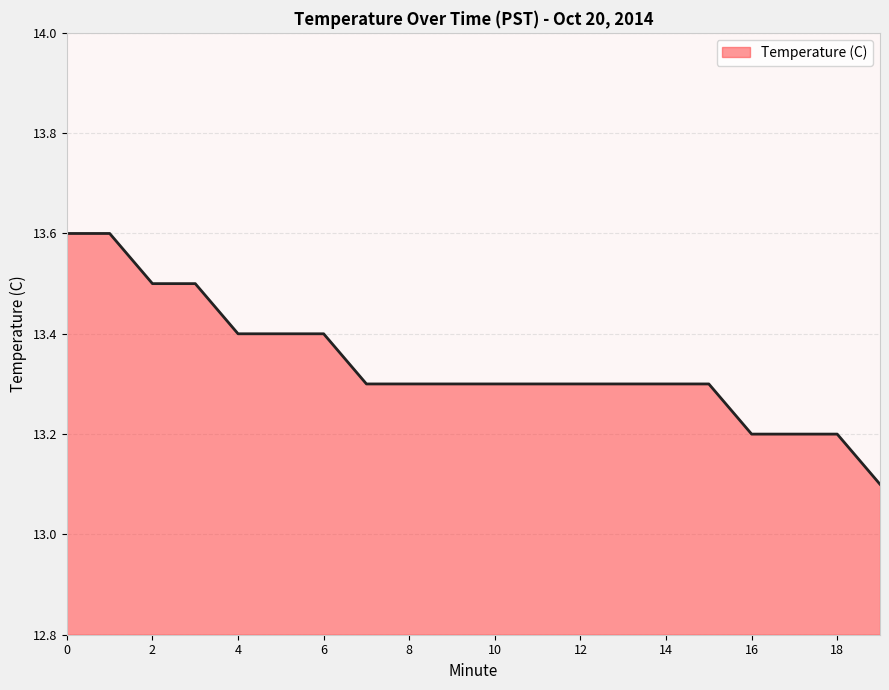

What is the difference between the maximum and minimum values?

0.5